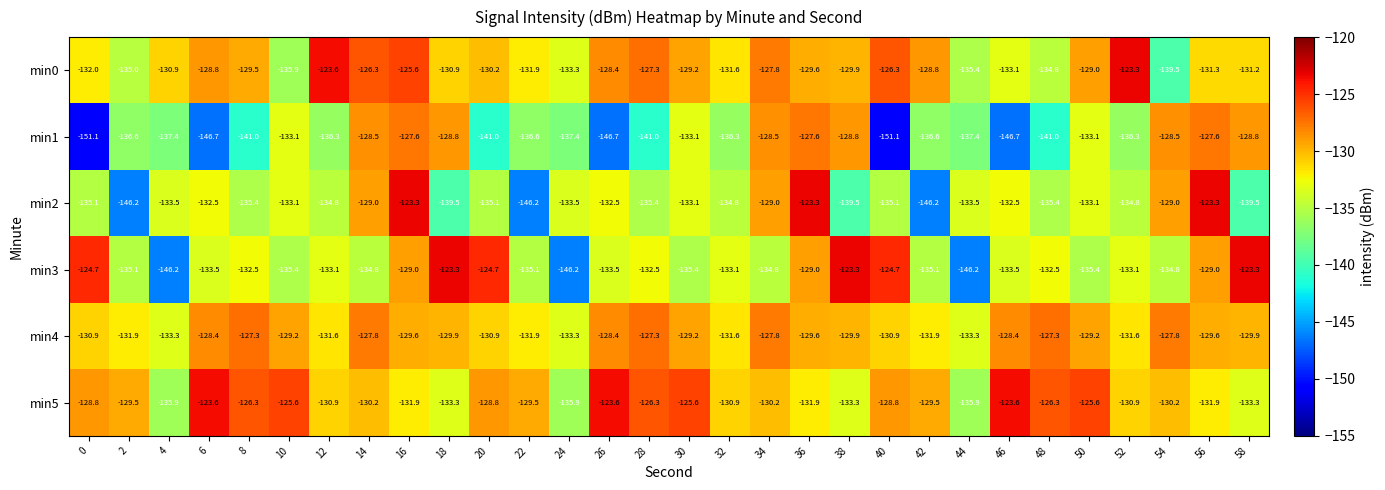

What is the smallest value displayed?

-151.1